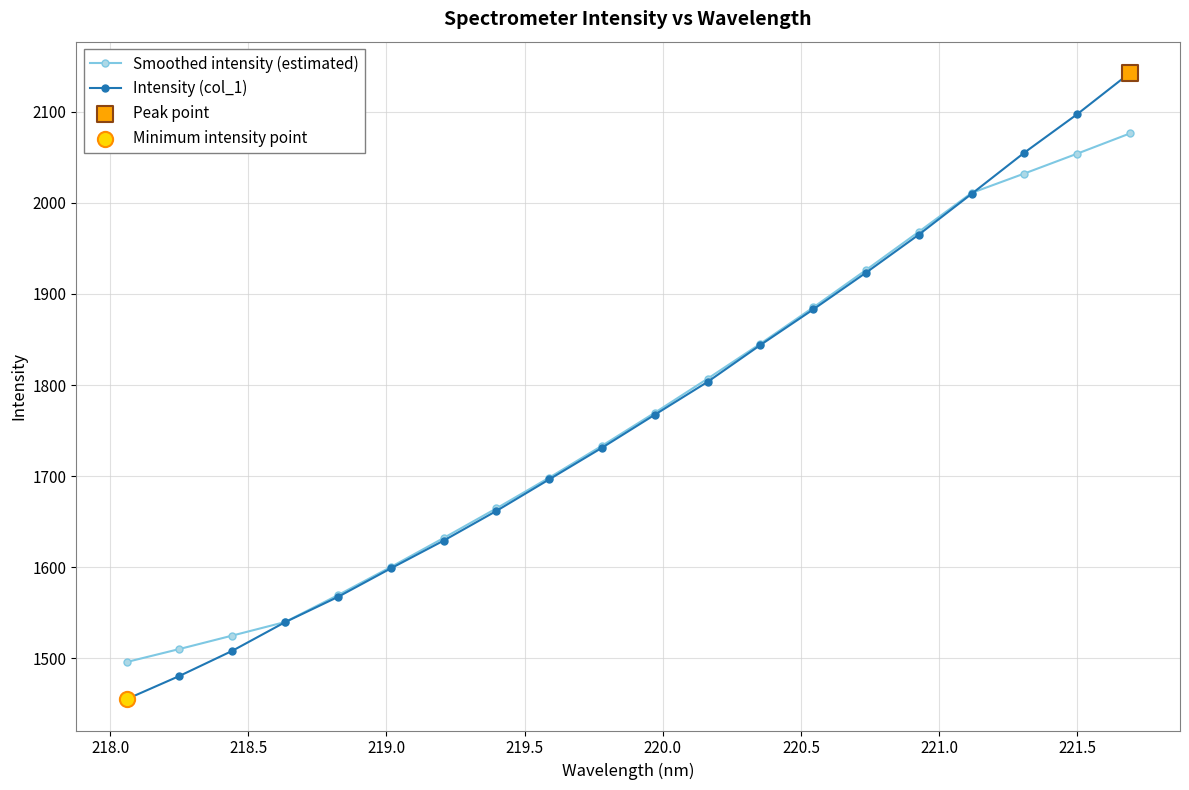

Which series has the largest range (max minus min)?

Intensity (col_1)